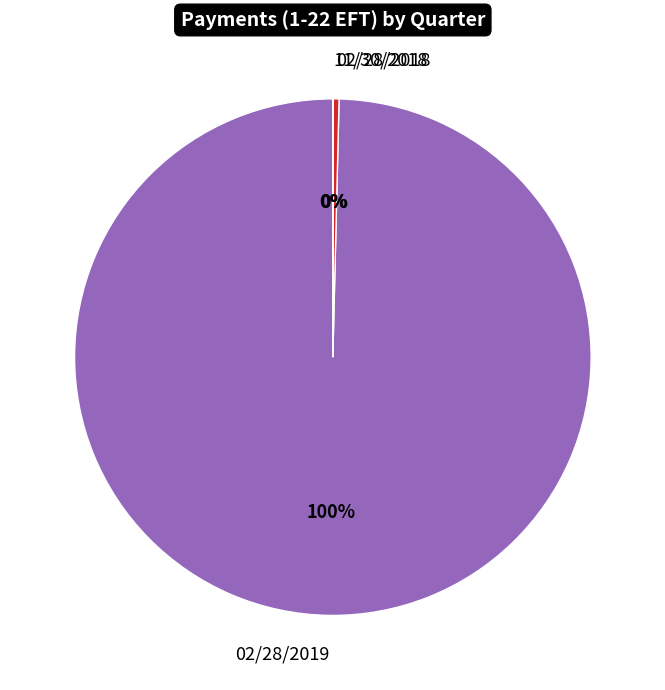

Does 02/28/2018 account for over 50% of the chart?

No